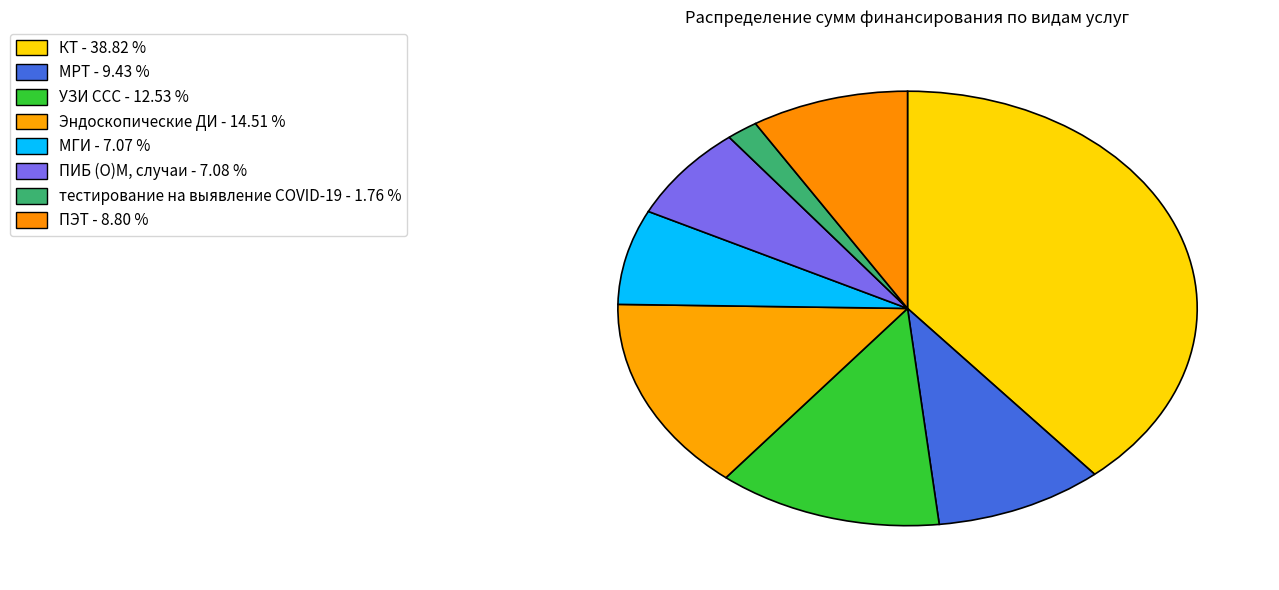

What is the change in value from УЗИ ССС to Эндоскопические ДИ?

+45000.4